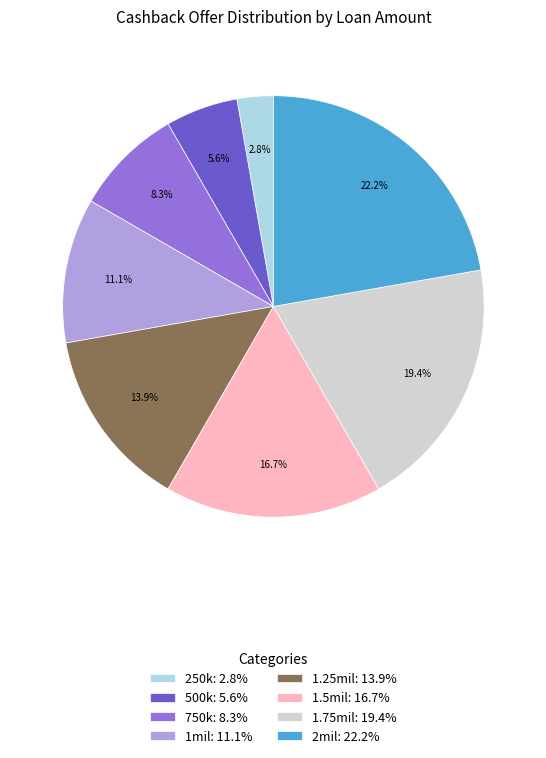

Combined, what portion of the pie is 2mil: 22.2% and 1.5mil: 16.7%?

38.9%